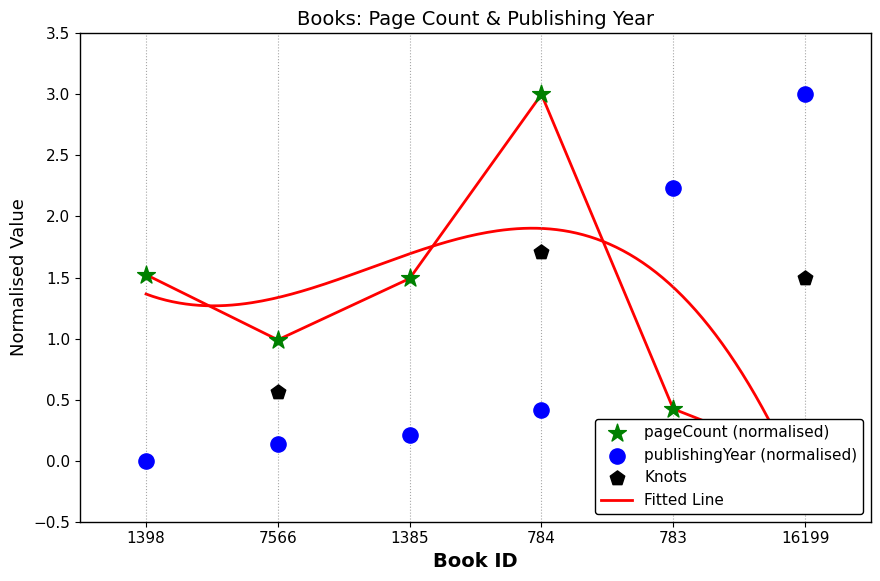

What is the total value across all series at 7566?

1.1